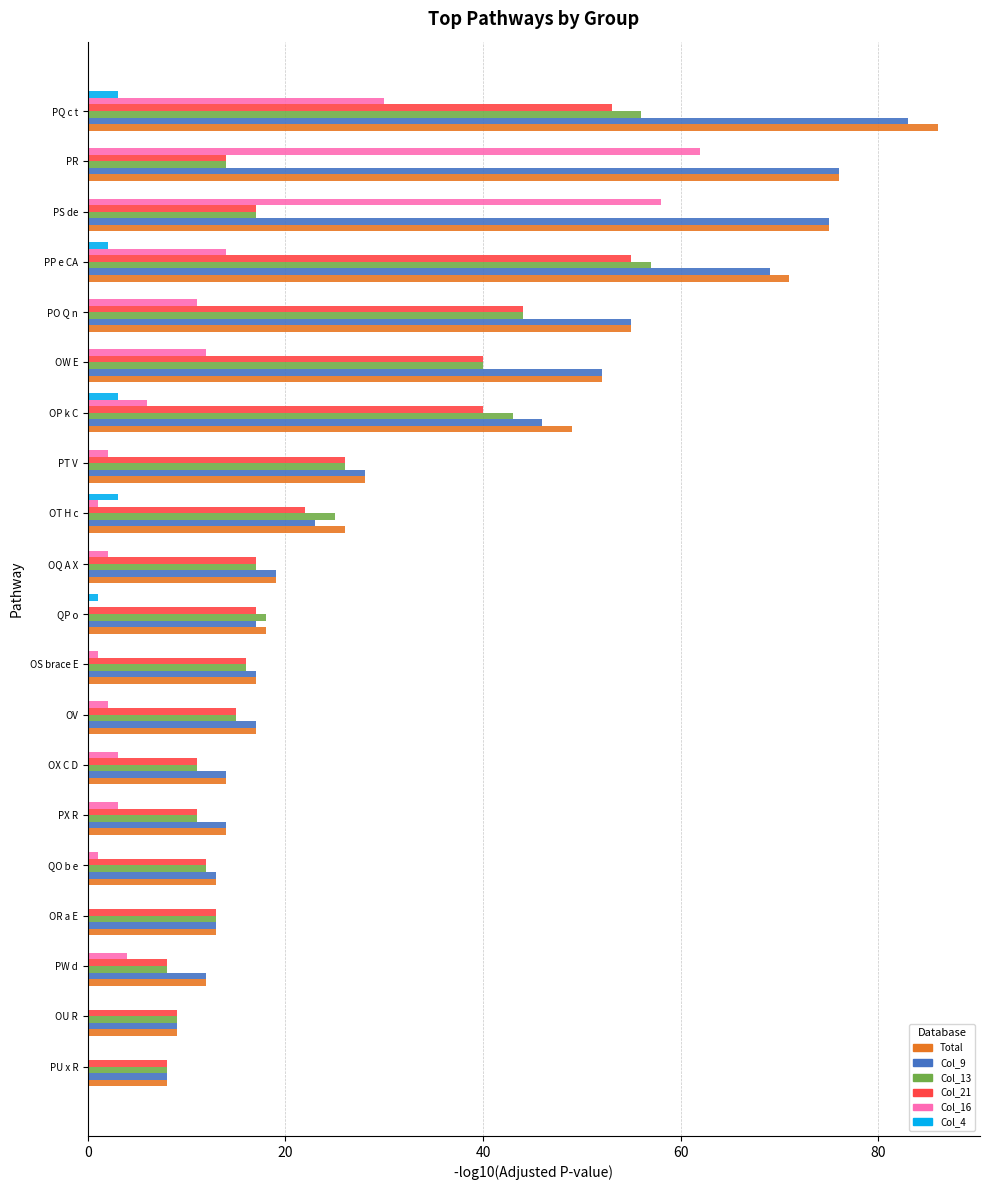

Where is Total nearest to the value 47?

OP k C